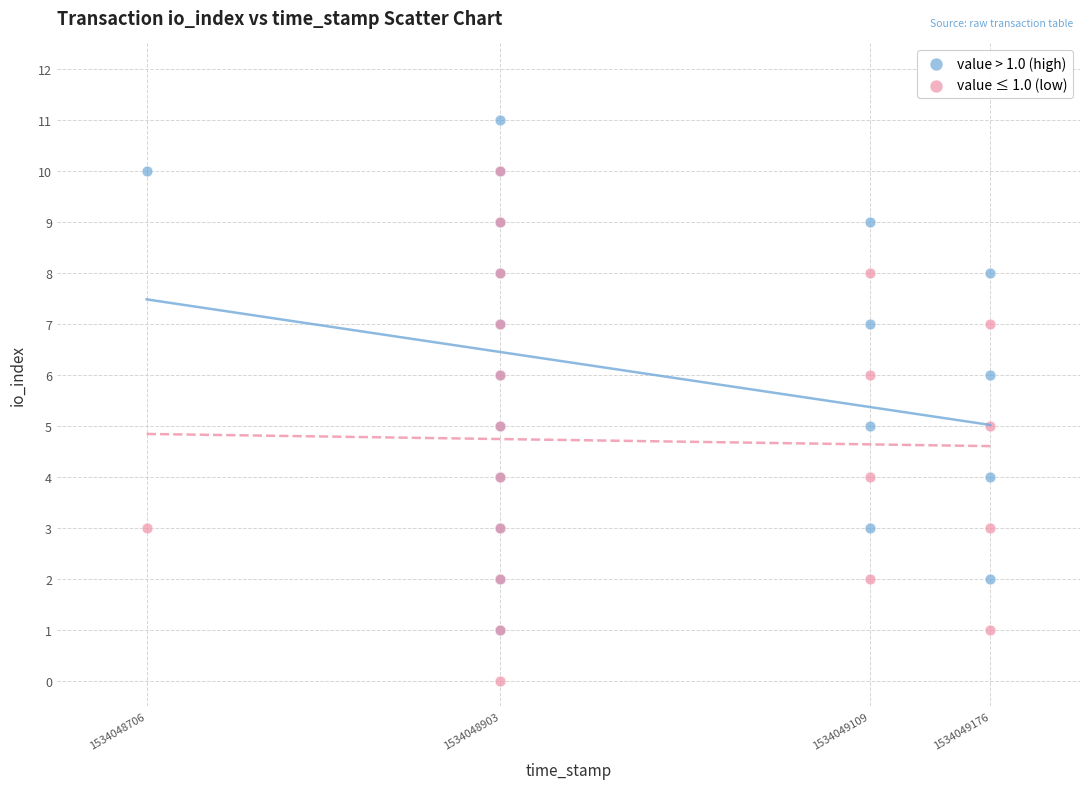

Which series contains the lowest Y value?

value ≤ 1.0 (low)